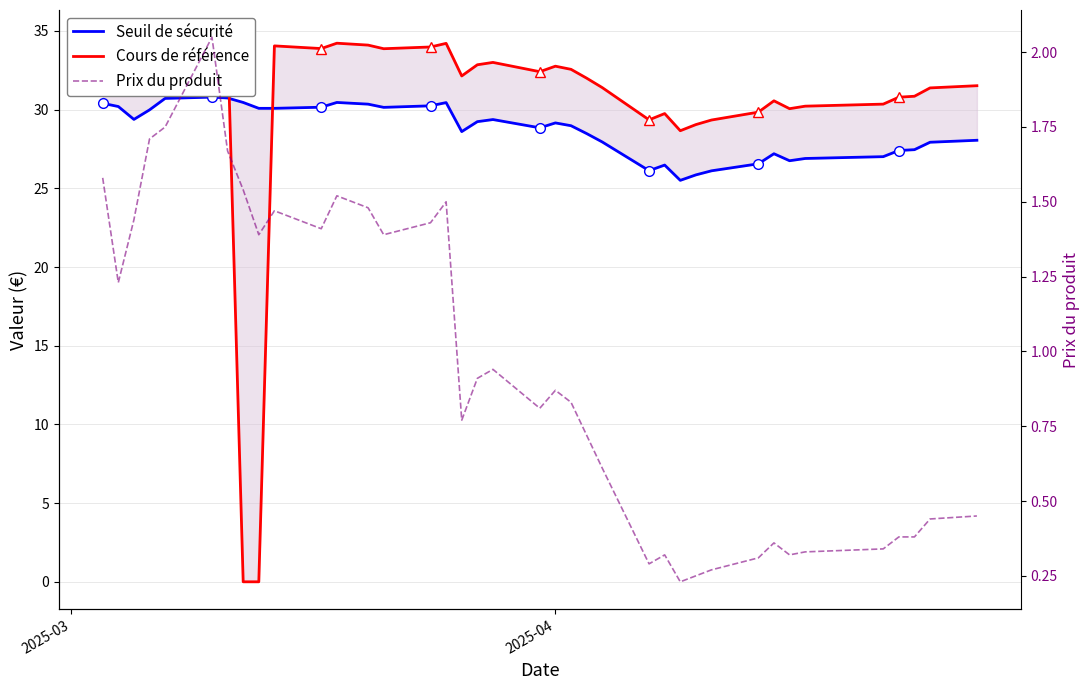

Does the chart have visible grid lines?

Yes